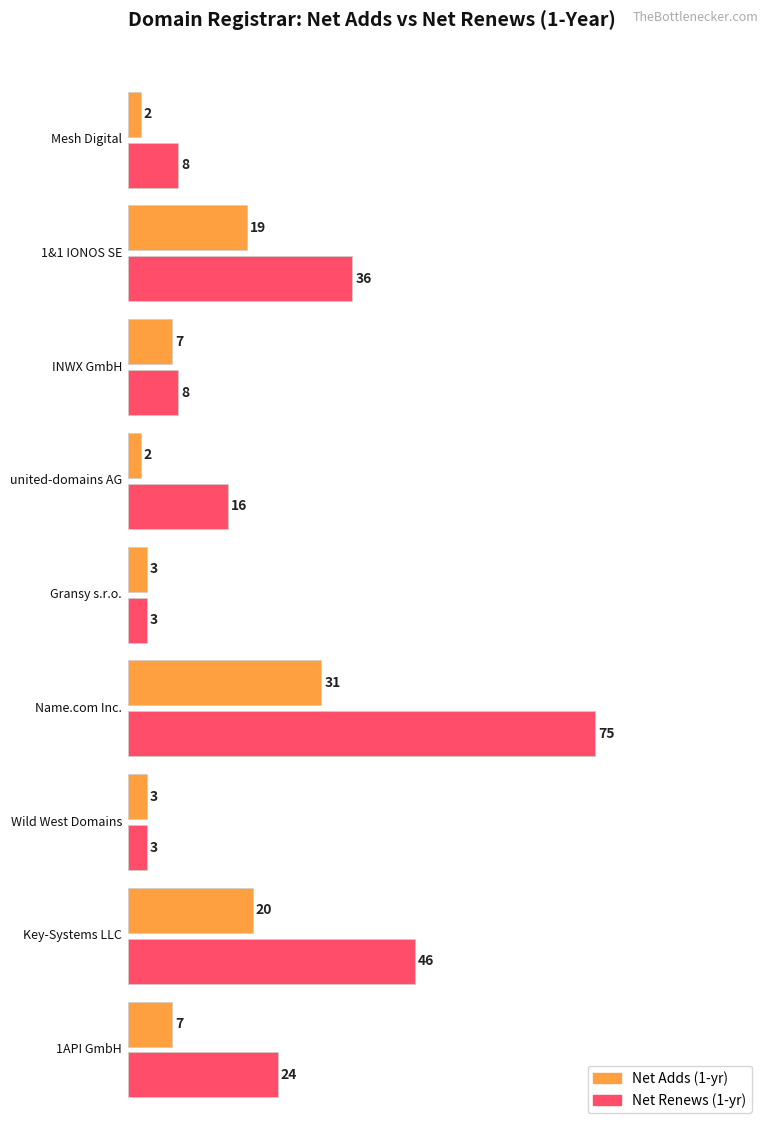

What is the greatest value displayed?

75